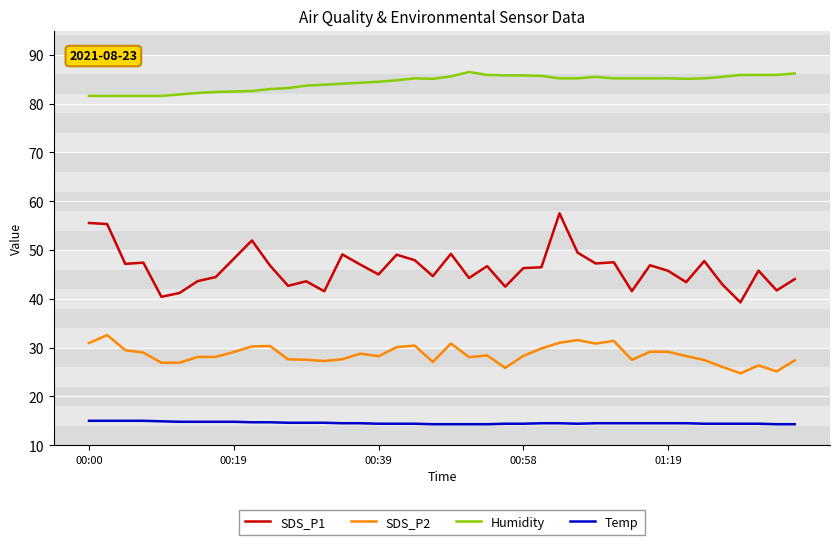

Which series has the largest total across all categories?

Humidity